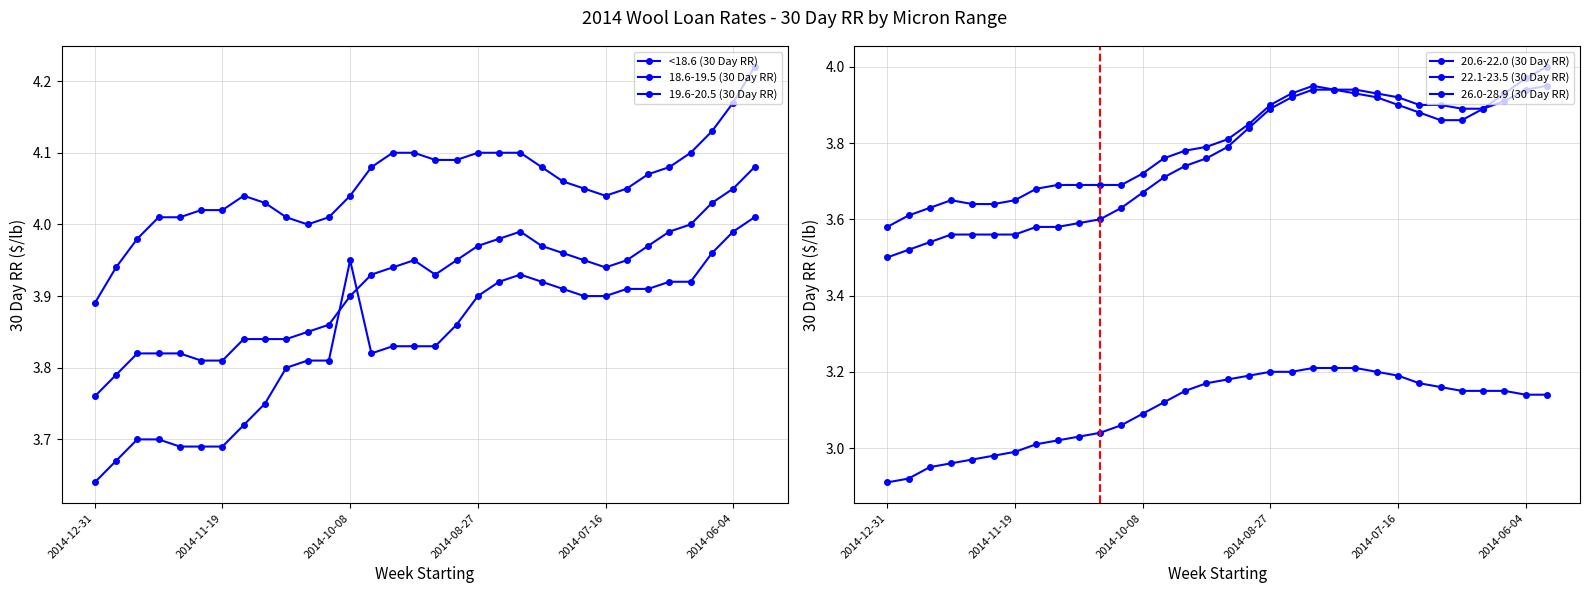

Reading right to left, transcribe all the data shown in this chart.

<18.6 (30 Day RR): 4.2	4.2	4.1	4.1	4.1	4.1	4.0	4.0	4.0	4.1	4.1	4.1	4.1	4.1	4.1	4.1	4.1	4.1	4.1	4.0	4.0	4.0	4.0	4.0	4.0	4.0	4.0	4.0	4.0	4.0	3.9	3.9
18.6-19.5 (30 Day RR): 4.1	4.0	4.0	4.0	4.0	4.0	4.0	3.9	4.0	4.0	4.0	4.0	4.0	4.0	4.0	3.9	4.0	3.9	3.9	3.9	3.9	3.9	3.8	3.8	3.8	3.8	3.8	3.8	3.8	3.8	3.8	3.8
19.6-20.5 (30 Day RR): 4.0	4.0	4.0	3.9	3.9	3.9	3.9	3.9	3.9	3.9	3.9	3.9	3.9	3.9	3.9	3.8	3.8	3.8	3.8	4.0	3.8	3.8	3.8	3.8	3.7	3.7	3.7	3.7	3.7	3.7	3.7	3.6
20.6-22.0 (30 Day RR): 4.0	3.9	3.9	3.9	3.9	3.9	3.9	3.9	3.9	3.9	3.9	4.0	3.9	3.9	3.9	3.8	3.8	3.8	3.8	3.7	3.7	3.7	3.7	3.7	3.7	3.6	3.6	3.6	3.6	3.6	3.6	3.6
22.1-23.5 (30 Day RR): 4.0	4.0	3.9	3.9	3.9	3.9	3.9	3.9	3.9	3.9	3.9	3.9	3.9	3.9	3.8	3.8	3.8	3.7	3.7	3.7	3.6	3.6	3.6	3.6	3.6	3.6	3.6	3.6	3.6	3.5	3.5	3.5
26.0-28.9 (30 Day RR): 3.1	3.1	3.1	3.1	3.1	3.2	3.2	3.2	3.2	3.2	3.2	3.2	3.2	3.2	3.2	3.2	3.2	3.1	3.1	3.1	3.1	3.0	3.0	3.0	3.0	3.0	3.0	3.0	3.0	3.0	2.9	2.9